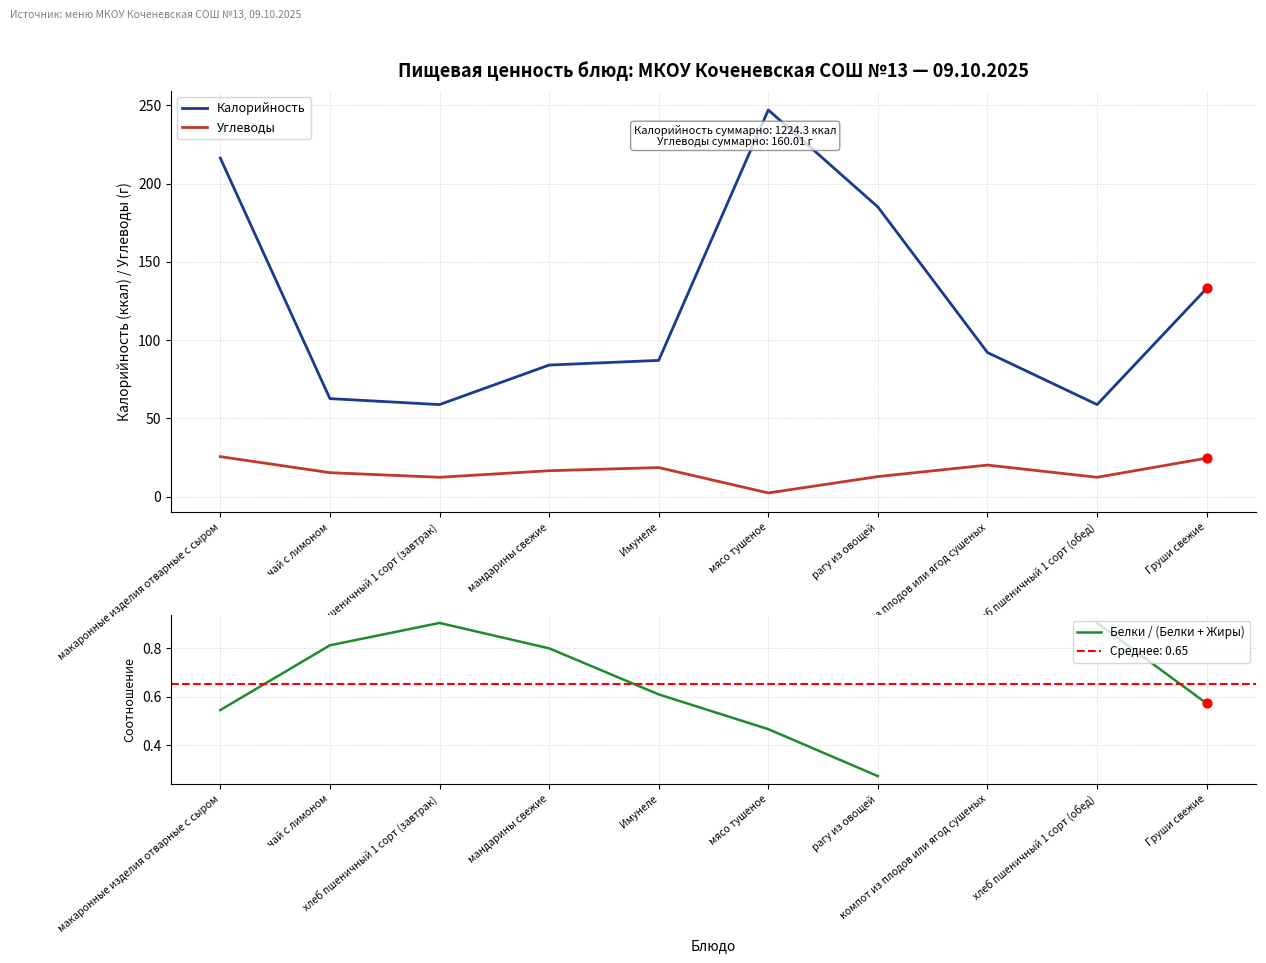

Which series has the largest Y range (max minus min)?

Калорийность